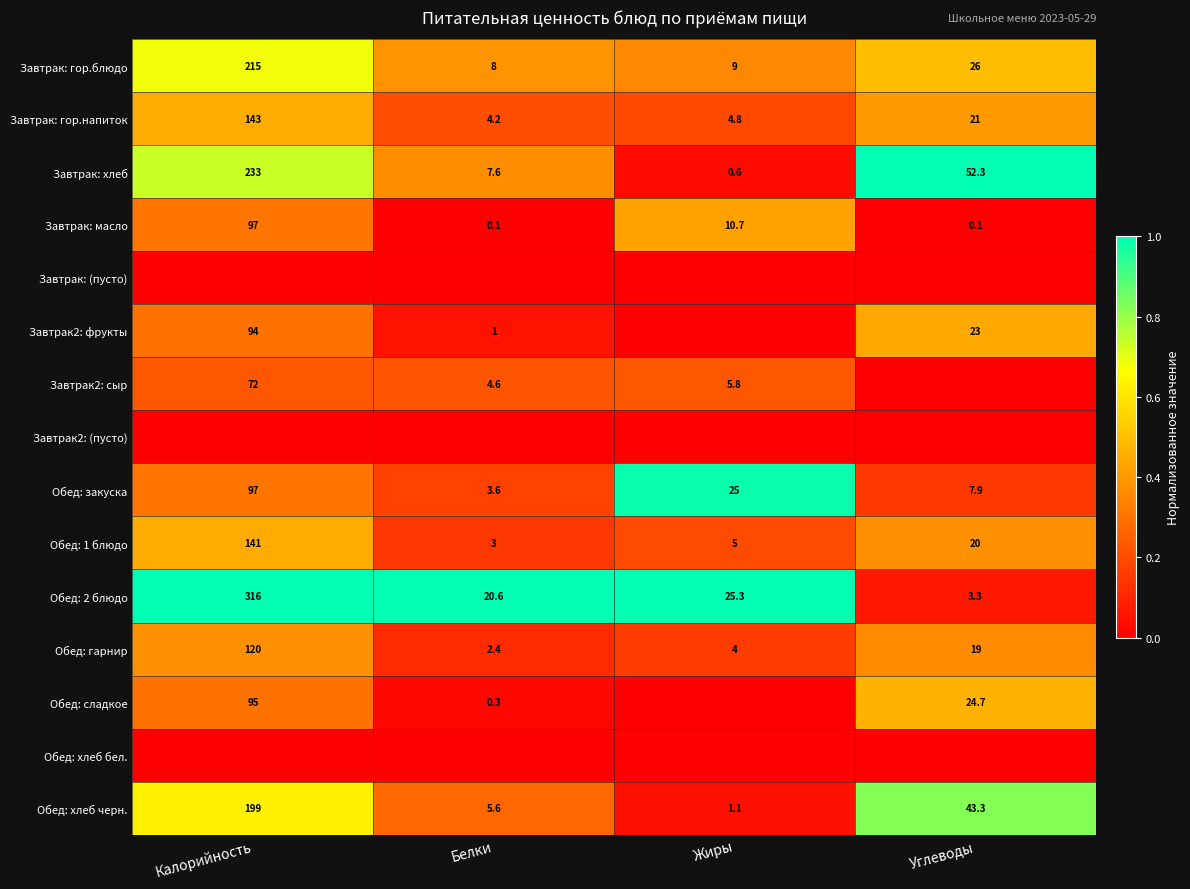

How many categories are shown in the chart?

4